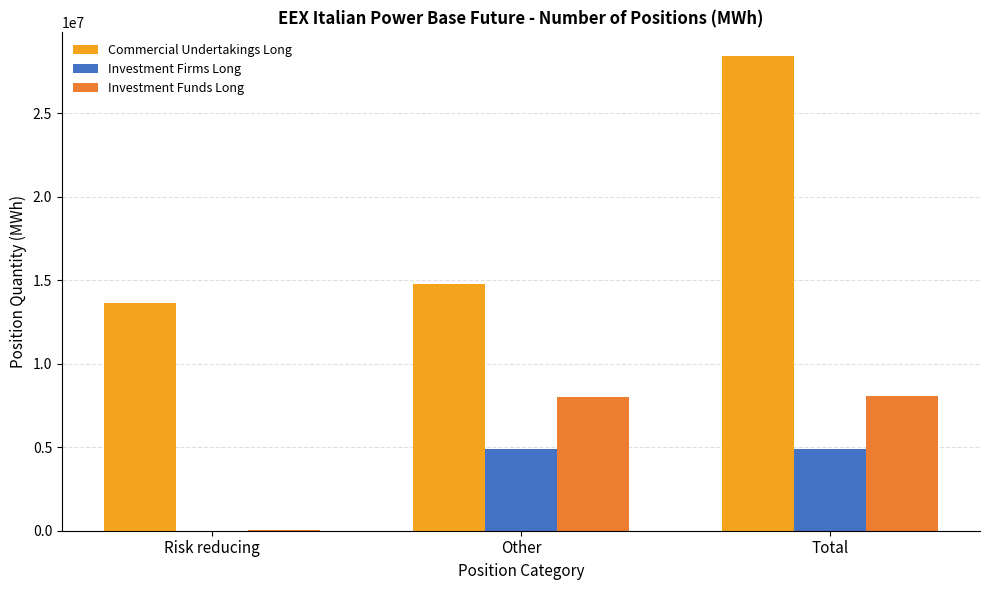

At which category is the sum across all series the highest?

Total